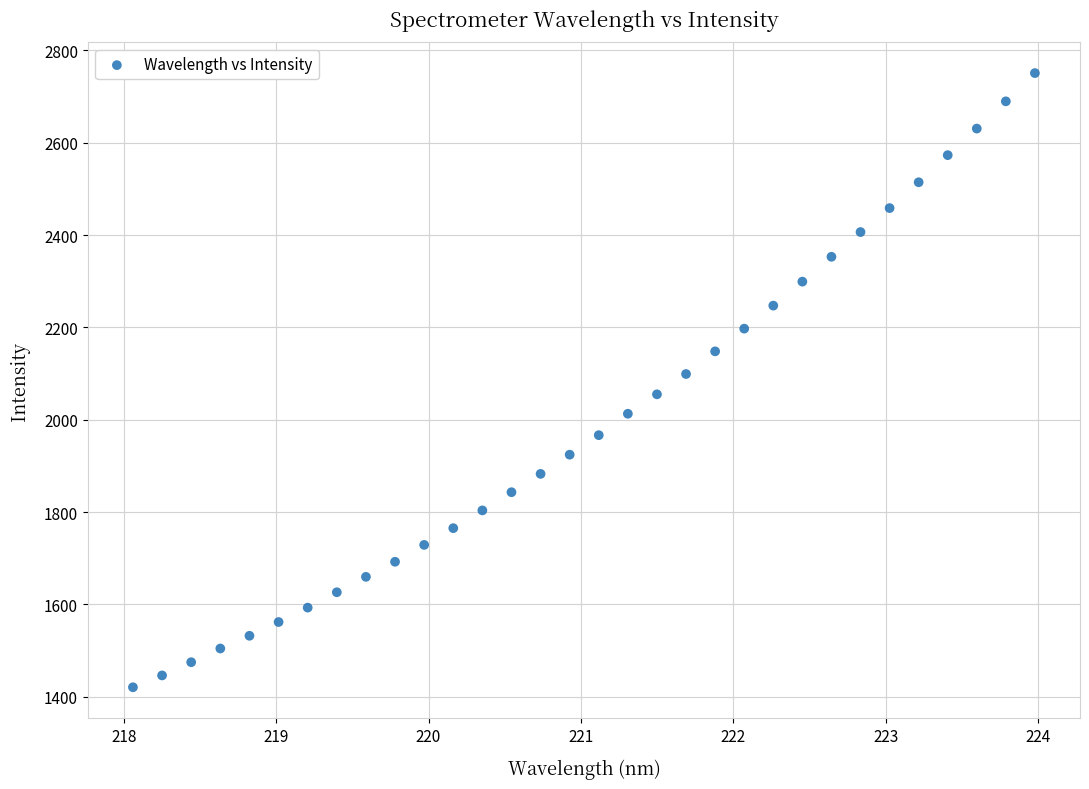

What is the range of Y values (max minus min)?

1330.2